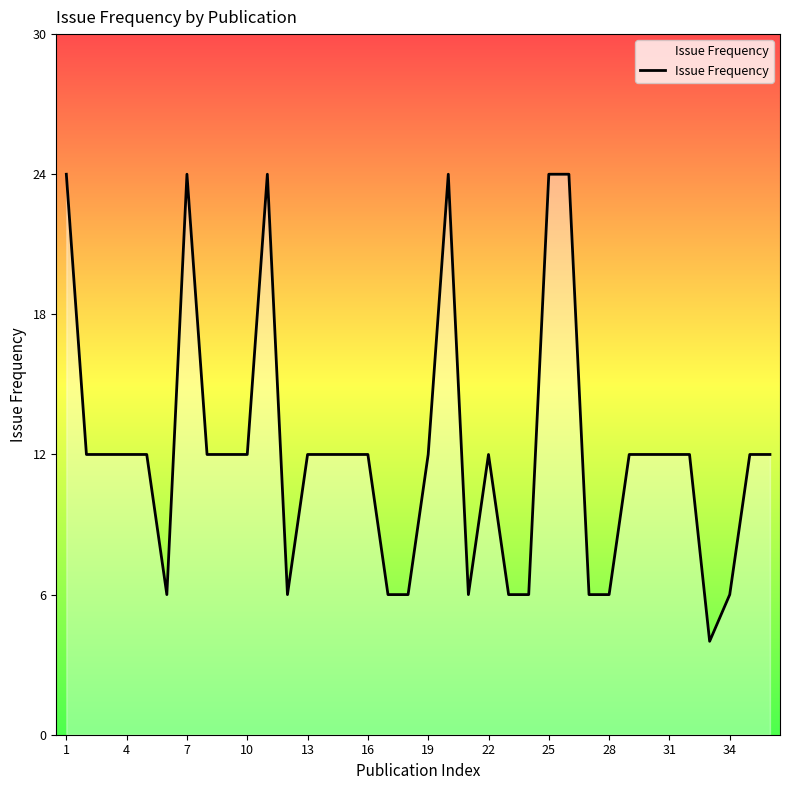

What is the difference between the maximum and minimum values?

20